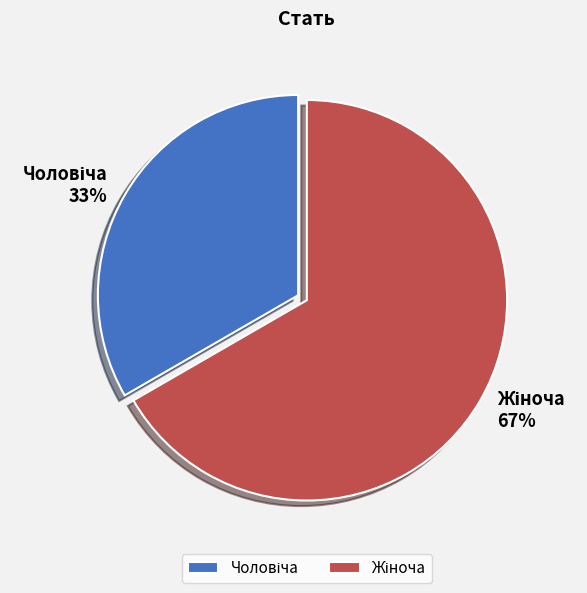

Count the number of slices in the pie.

2